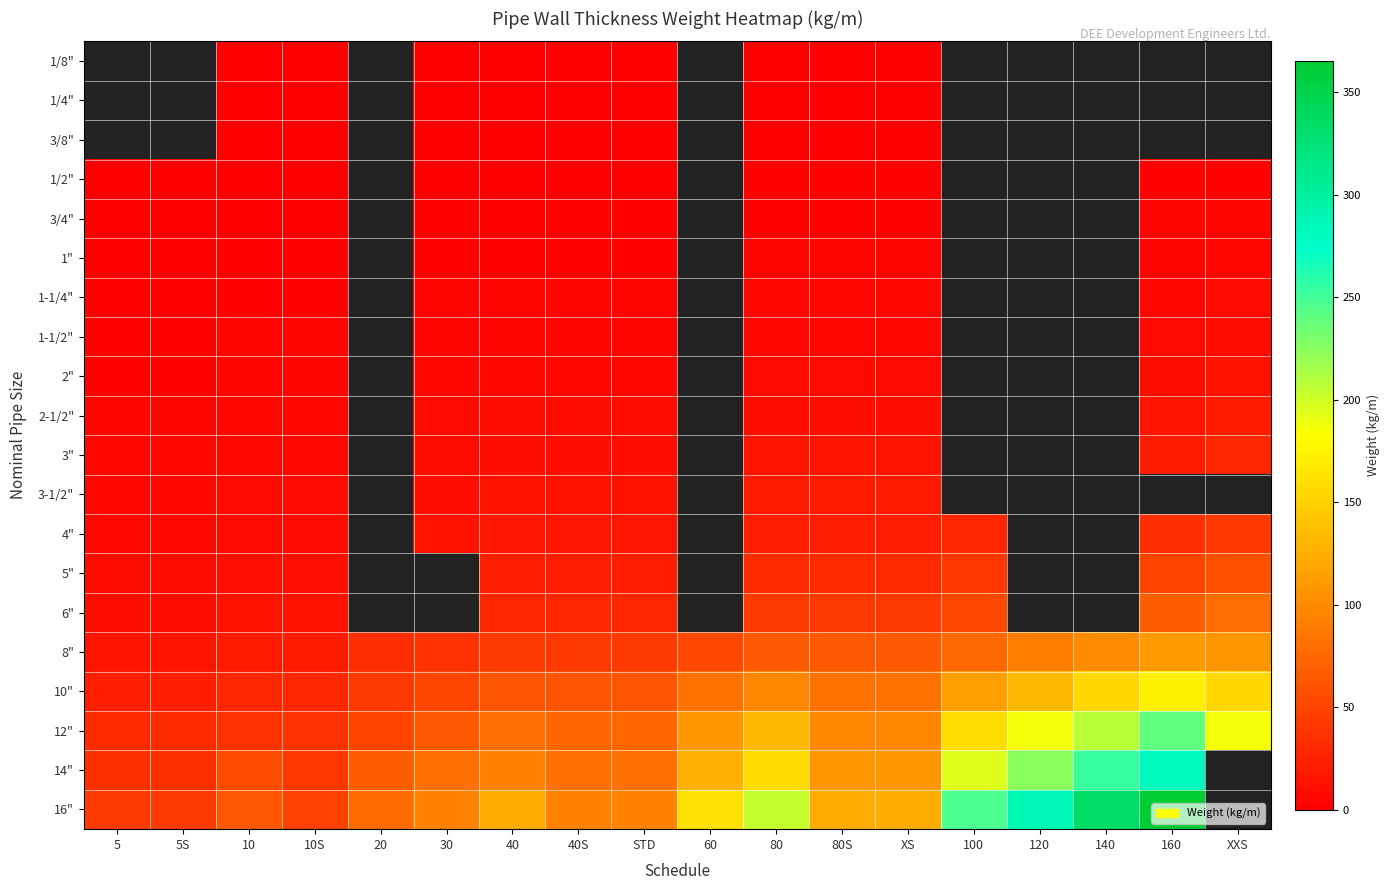

Reading left to right, list all the values displayed in this chart.

1/8": 5=0.0	5S=0.0	10=0.3	10S=0.3	20=0.0	30=0.3	40=0.4	40S=0.4	STD=0.4	60=0.0	80=0.5	80S=0.5	XS=0.5	100=0.0	120=0.0	140=0.0	160=0.0	XXS=0.0
1/4": 5=0.0	5S=0.0	10=0.5	10S=0.5	20=0.0	30=0.5	40=0.6	40S=0.6	STD=0.6	60=0.0	80=0.8	80S=0.8	XS=0.8	100=0.0	120=0.0	140=0.0	160=0.0	XXS=0.0
3/8": 5=0.0	5S=0.0	10=0.6	10S=0.6	20=0.0	30=0.7	40=0.8	40S=0.8	STD=0.8	60=0.0	80=1.1	80S=1.1	XS=1.1	100=0.0	120=0.0	140=0.0	160=0.0	XXS=0.0
1/2": 5=0.8	5S=0.8	10=1.0	10S=1.0	20=0.0	30=1.1	40=1.3	40S=1.3	STD=1.3	60=0.0	80=1.6	80S=1.6	XS=1.6	100=0.0	120=0.0	140=0.0	160=1.9	XXS=2.5
3/4": 5=1.0	5S=1.0	10=1.3	10S=1.3	20=0.0	30=1.4	40=1.7	40S=1.7	STD=1.7	60=0.0	80=2.2	80S=2.2	XS=2.2	100=0.0	120=0.0	140=0.0	160=2.9	XXS=3.6
1": 5=1.3	5S=1.3	10=2.1	10S=2.1	20=0.0	30=2.2	40=2.5	40S=2.5	STD=2.5	60=0.0	80=3.2	80S=3.2	XS=3.2	100=0.0	120=0.0	140=0.0	160=4.2	XXS=5.5
1-1/4": 5=1.6	5S=1.6	10=2.7	10S=2.7	20=0.0	30=2.9	40=3.4	40S=3.4	STD=3.4	60=0.0	80=4.5	80S=4.5	XS=4.5	100=0.0	120=0.0	140=0.0	160=5.6	XXS=7.8
1-1/2": 5=1.9	5S=1.9	10=3.1	10S=3.1	20=0.0	30=3.5	40=4.0	40S=4.0	STD=4.0	60=0.0	80=5.4	80S=5.4	XS=5.4	100=0.0	120=0.0	140=0.0	160=7.2	XXS=9.6
2": 5=2.4	5S=2.4	10=3.9	10S=3.9	20=0.0	30=4.5	40=5.4	40S=5.4	STD=5.4	60=0.0	80=7.5	80S=7.5	XS=7.5	100=0.0	120=0.0	140=0.0	160=11.1	XXS=13.4
2-1/2": 5=3.7	5S=3.7	10=5.3	10S=5.3	20=0.0	30=8.0	40=8.6	40S=8.6	STD=8.6	60=0.0	80=11.4	80S=11.4	XS=11.4	100=0.0	120=0.0	140=0.0	160=14.9	XXS=20.4
3": 5=4.5	5S=4.5	10=6.5	10S=6.5	20=0.0	30=9.9	40=11.3	40S=11.3	STD=11.3	60=0.0	80=15.3	80S=15.3	XS=15.3	100=0.0	120=0.0	140=0.0	160=21.3	XXS=27.7
3-1/2": 5=5.2	5S=5.2	10=7.4	10S=7.4	20=0.0	30=11.4	40=13.6	40S=13.6	STD=13.6	60=0.0	80=18.6	80S=18.6	XS=18.6	100=0.0	120=0.0	140=0.0	160=0.0	XXS=0.0
4": 5=5.8	5S=5.8	10=8.4	10S=8.4	20=0.0	30=12.9	40=16.1	40S=16.1	STD=16.1	60=0.0	80=22.3	80S=22.3	XS=22.3	100=28.3	120=0.0	140=0.0	160=33.6	XXS=41.0
5": 5=9.5	5S=9.5	10=11.6	10S=11.6	20=0.0	30=0.0	40=21.8	40S=21.8	STD=21.8	60=0.0	80=31.0	80S=31.0	XS=31.0	100=40.3	120=0.0	140=0.0	160=49.2	XXS=57.4
6": 5=11.3	5S=11.3	10=13.8	10S=13.8	20=0.0	30=0.0	40=28.3	40S=28.3	STD=28.3	60=0.0	80=42.6	80S=42.6	XS=42.6	100=54.2	120=0.0	140=0.0	160=67.7	XXS=79.2
8": 5=14.8	5S=14.8	10=20.0	10S=20.0	20=33.3	30=36.8	40=42.5	40S=42.5	STD=42.5	60=53.1	80=64.6	80S=64.6	XS=64.6	100=75.9	120=90.4	140=100.9	160=111.2	XXS=107.9
10": 5=22.6	5S=22.6	10=27.8	10S=27.8	20=41.8	30=51.0	40=60.3	40S=60.3	STD=60.3	60=81.5	80=96.0	80S=81.5	XS=81.5	100=114.7	120=133.0	140=155.1	160=172.4	XXS=155.1
12": 5=31.2	5S=31.2	10=36.0	10S=36.0	20=49.7	30=65.2	40=79.7	40S=73.9	STD=73.9	60=108.9	80=132.1	80S=97.4	XS=97.4	100=159.9	120=186.9	140=208.1	160=238.6	XXS=186.9
14": 5=34.3	5S=34.3	10=54.7	10S=41.4	20=67.9	30=81.3	40=94.5	40S=81.3	STD=81.3	60=126.7	80=158.1	80S=107.4	XS=107.4	100=195.0	120=224.7	140=253.6	160=281.6	XXS=0.0
16": 5=41.6	5S=41.6	10=62.6	10S=47.3	20=77.8	30=93.3	40=123.3	40S=93.3	STD=93.3	60=160.1	80=203.5	80S=123.3	XS=123.3	100=245.6	120=286.7	140=333.2	160=365.5	XXS=0.0